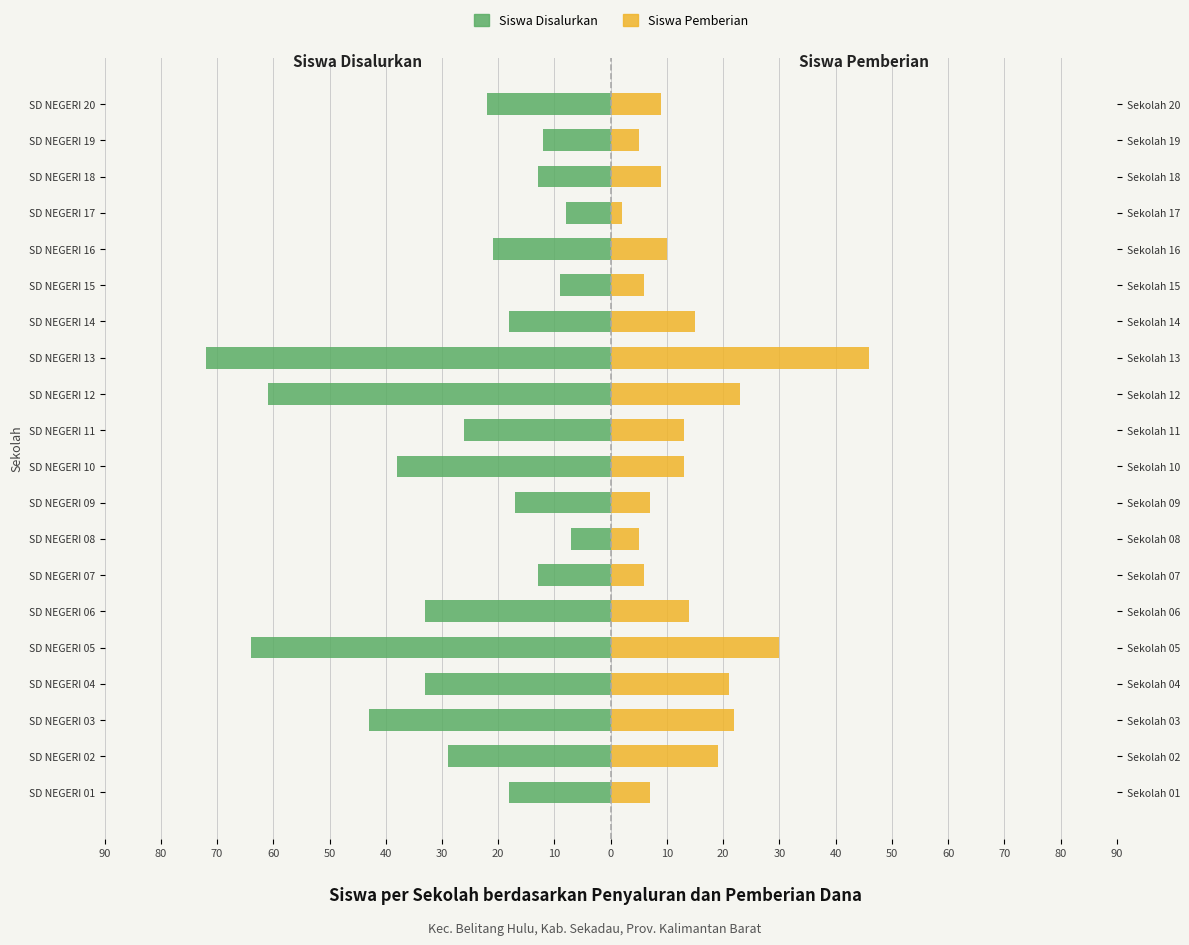

Does the chart contain any negative values?

Yes